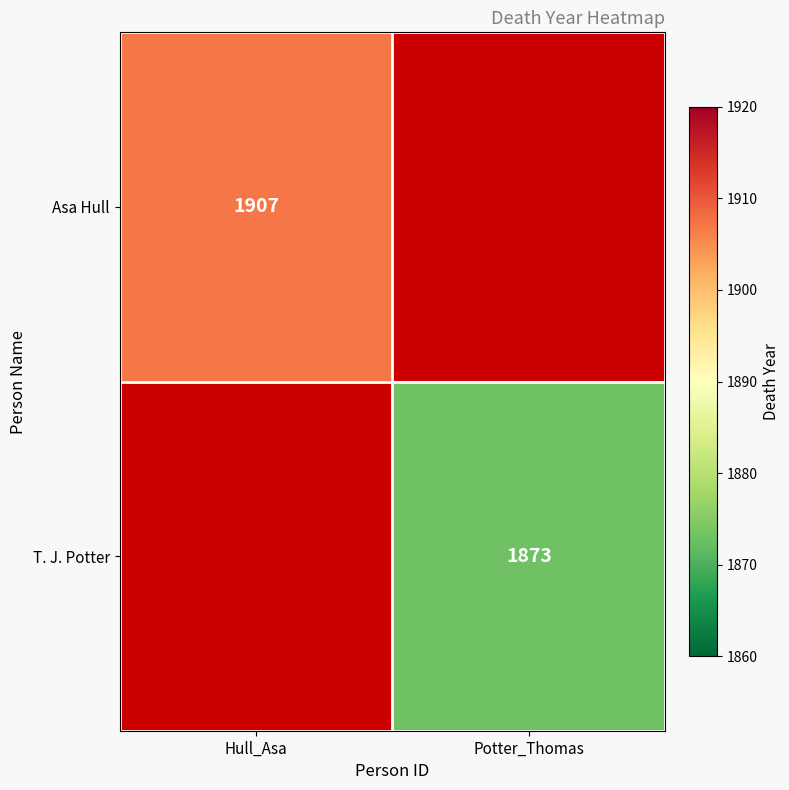

The value of Asa Hull at Hull_Asa is 1907. True or false?

True